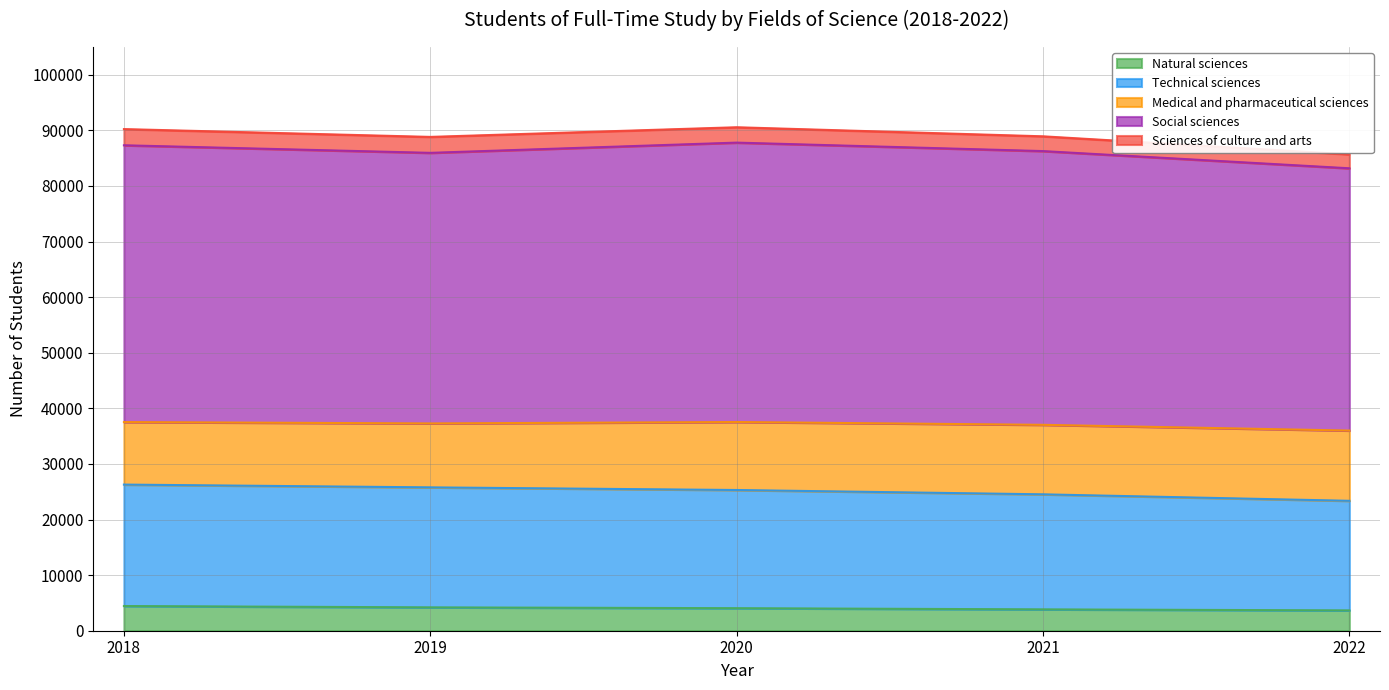

At which label does Technical sciences reach its peak?

2018